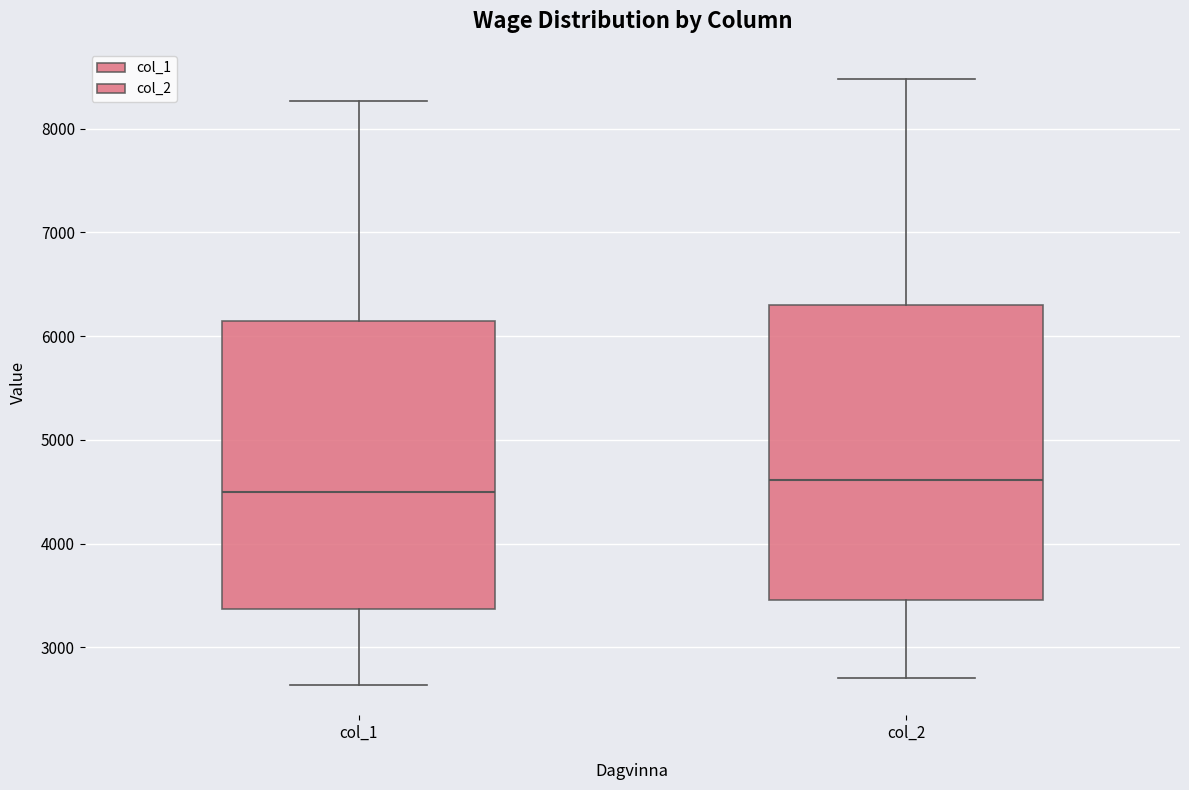

Reading left to right, transcribe this box plot: for each box, give where its median line is, the range the box spans, and where its two whiskers end, as read against the y-axis. The values are not printed on the chart, so give them approximately, as read against the axis.

col_1: median 4500, box 3400 to 6100, whiskers 2600 to 8300
col_2: median 4600, box 3500 to 6300, whiskers 2700 to 8500